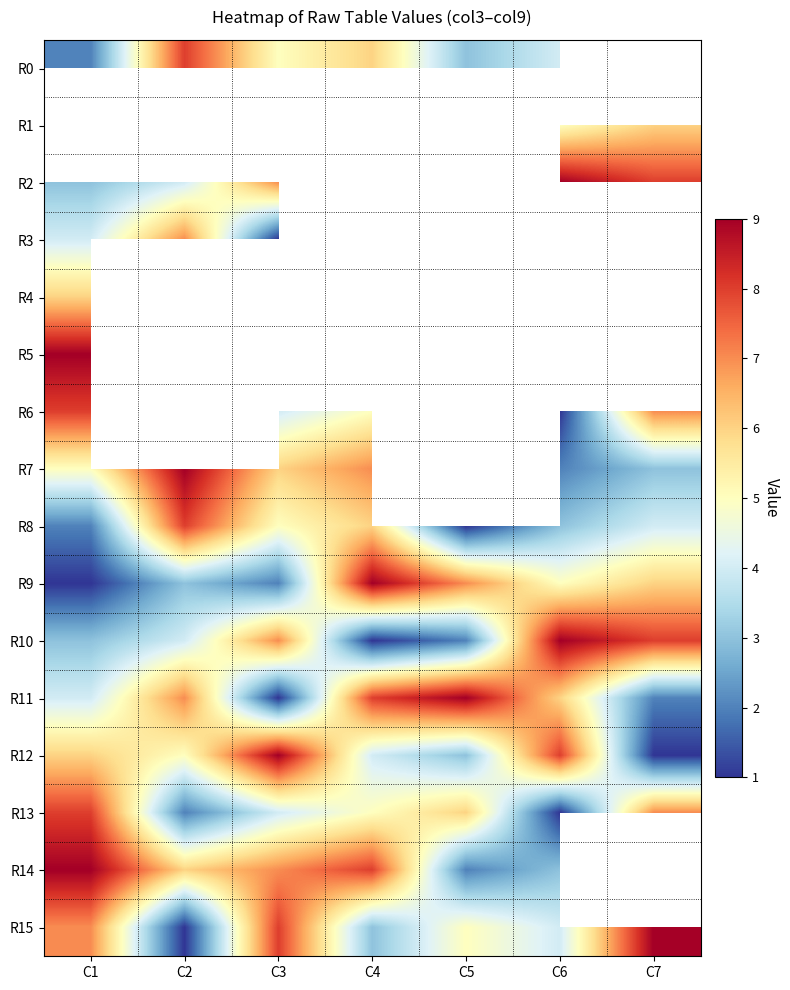

List the series in order of their peak value, highest first.

R1, R2, R5, R7, R9, R10, R11, R12, R14, R15, R0, R6, R8, R13, R3, R4